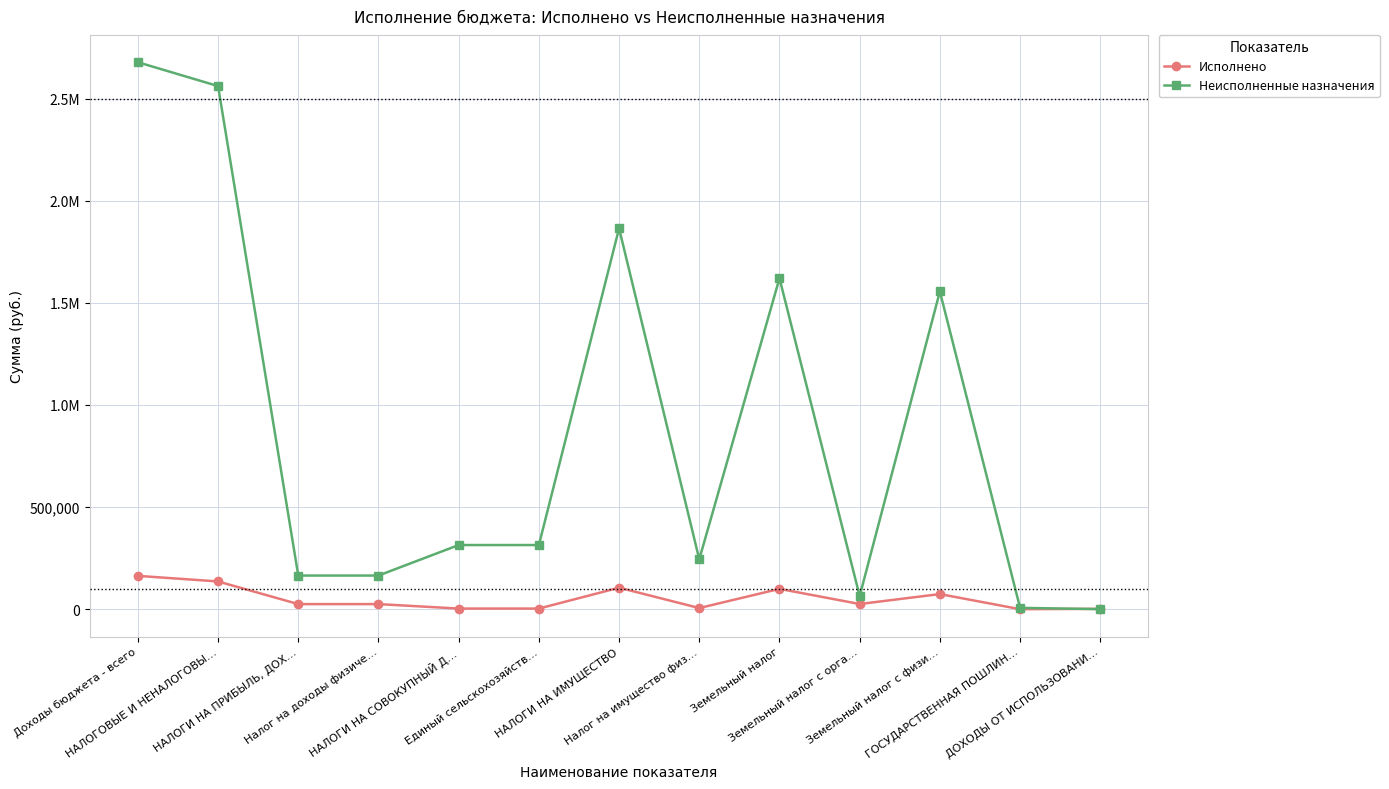

Reading right to left, extract all data points from this chart.

Исполнено: ДОХОДЫ ОТ ИСПОЛЬЗОВАНИ…=2000.0	ГОСУДАРСТВЕННАЯ ПОШЛИН…=200.0	Земельный налог с физи…=74198.1	Земельный налог с орга…=25538.0	Земельный налог=99736.1	Налог на имущество физ…=5725.9	НАЛОГИ НА ИМУЩЕСТВО=105461.9	Единый сельскохозяйств…=3273.6	НАЛОГИ НА СОВОКУПНЫЙ Д…=3273.6	Налог на доходы физиче…=25116.5	НАЛОГИ НА ПРИБЫЛЬ, ДОХ…=25116.5	НАЛОГОВЫЕ И НЕНАЛОГОВЫ…=136052.0	Доходы бюджета - всего=163433.8
Неисполненные назначения: ДОХОДЫ ОТ ИСПОЛЬЗОВАНИ…=400.0	ГОСУДАРСТВЕННАЯ ПОШЛИН…=6800.0	Земельный налог с физи…=1555801.9	Земельный налог с орга…=64462.0	Земельный налог=1620263.9	Налог на имущество физ…=244274.1	НАЛОГИ НА ИМУЩЕСТВО=1864538.1	Единый сельскохозяйств…=314326.4	НАЛОГИ НА СОВОКУПНЫЙ Д…=314326.4	Налог на доходы физиче…=164883.5	НАЛОГИ НА ПРИБЫЛЬ, ДОХ…=164883.5	НАЛОГОВЫЕ И НЕНАЛОГОВЫ…=2561348.0	Доходы бюджета - всего=2678066.2